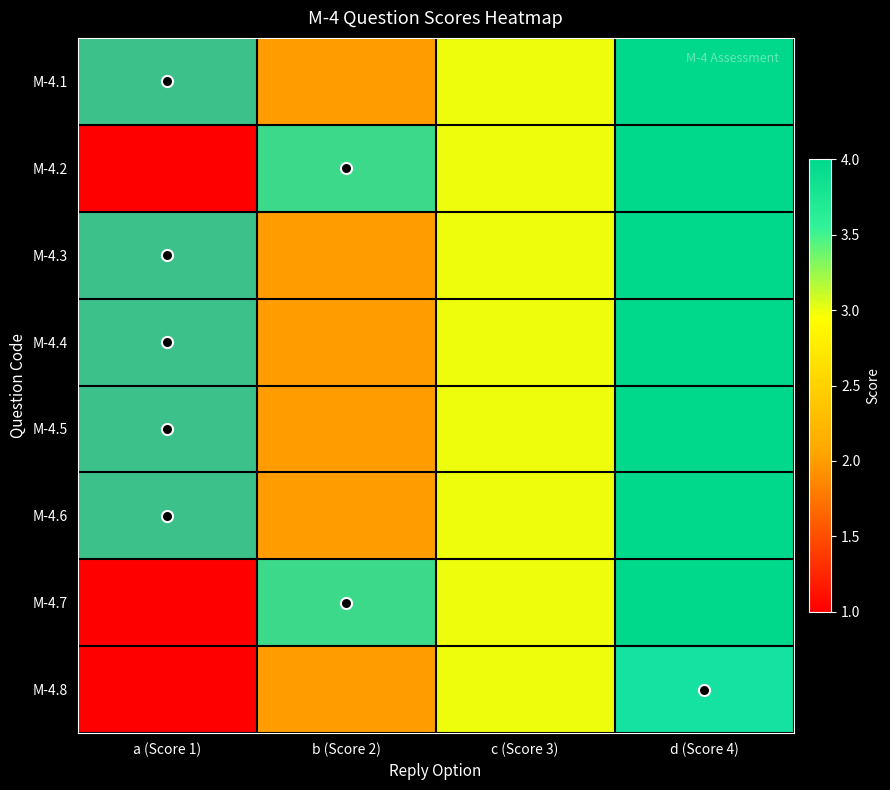

True or false: M-4.7 has a value of 1 at a (Score 1).

False